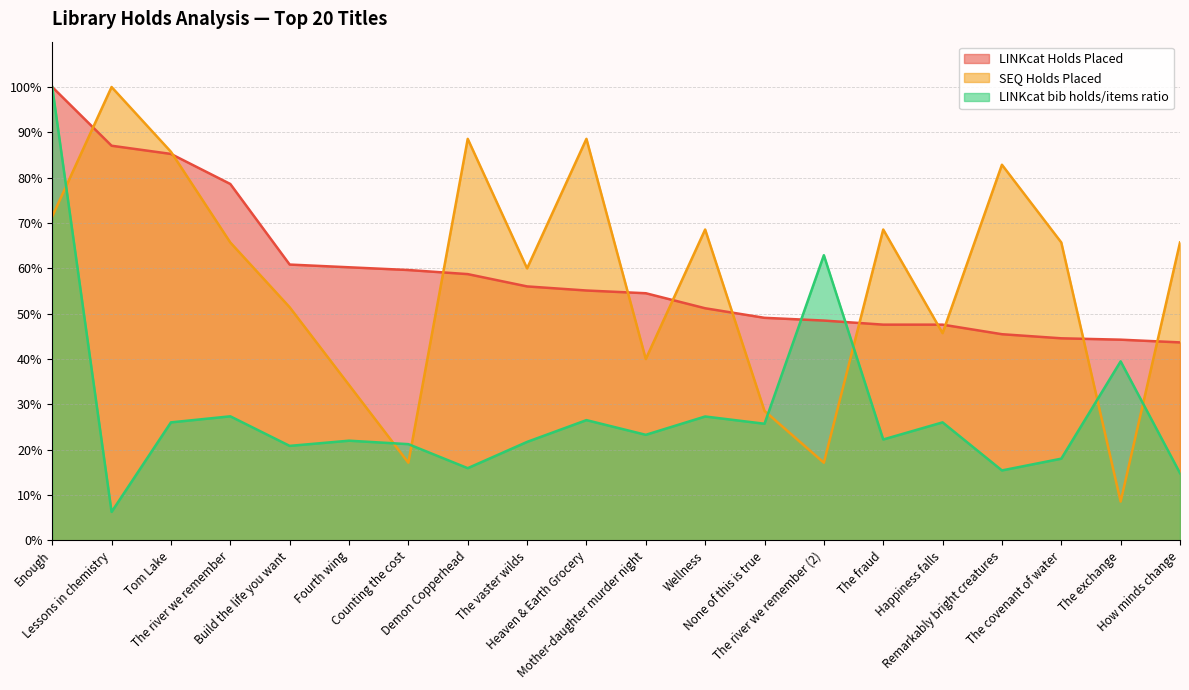

What is the total value across all series at Tom Lake?

197.0